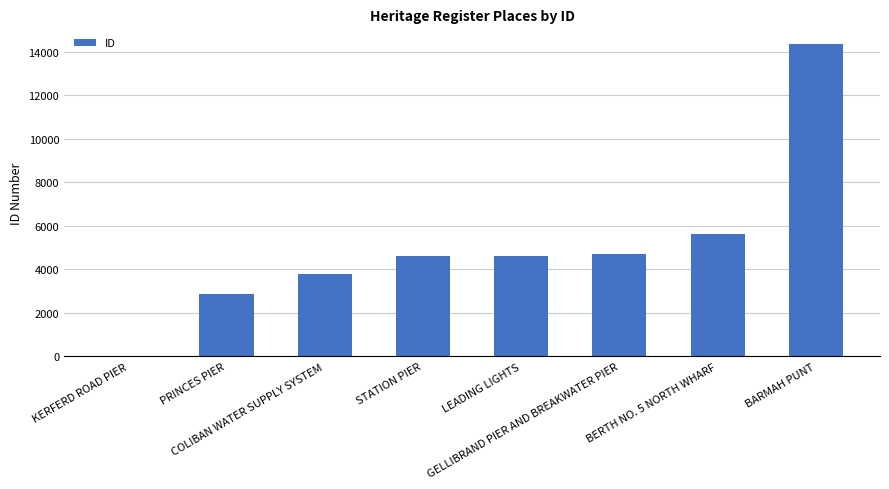

What is the maximum value shown in the chart?

14359